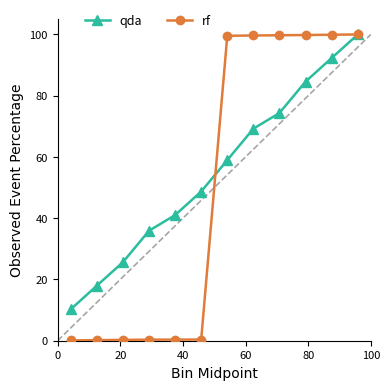

List the series in order of their overall mean, highest first.

qda, rf